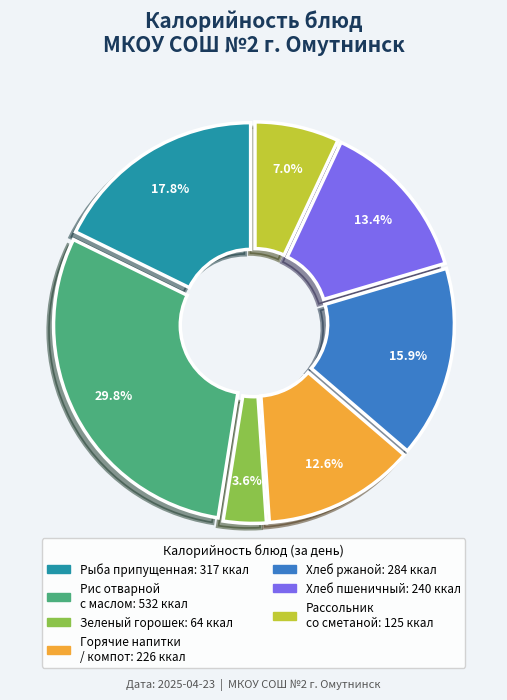

Does any single category account for the majority?

No